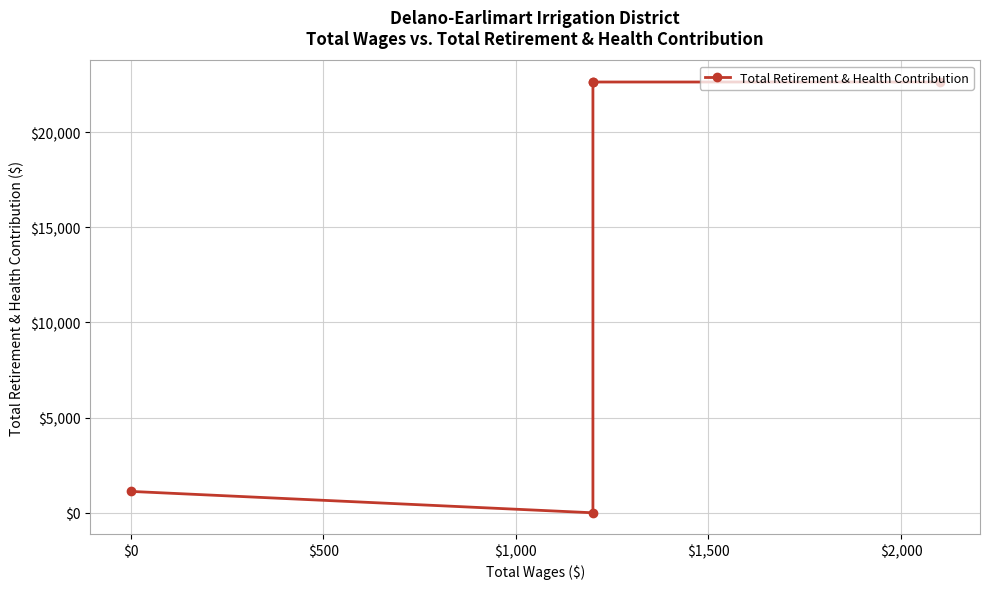

Does the chart display data point markers on the line(s)?

Yes